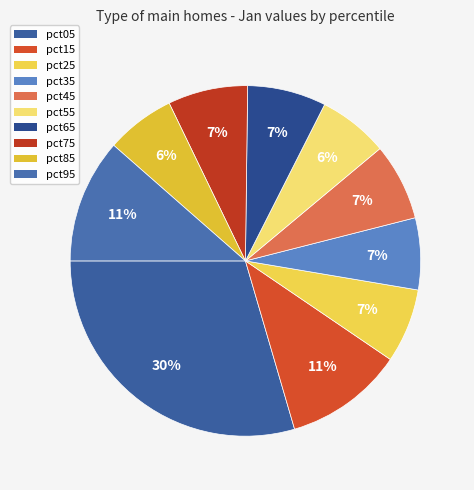

Count the number of slices in the pie.

10